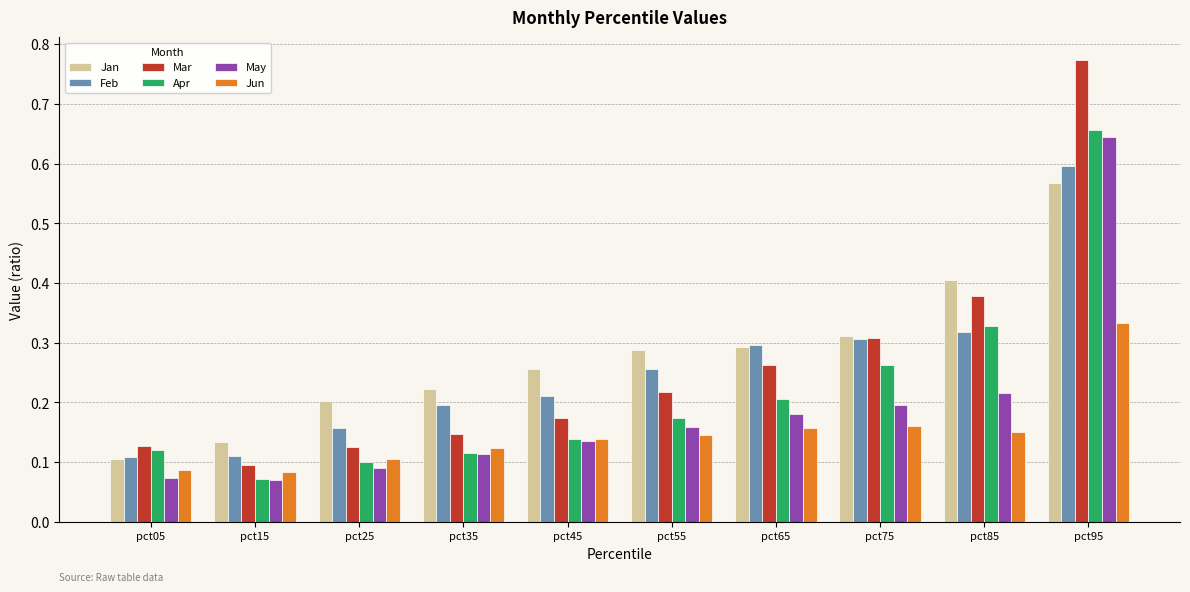

List the series in order of their peak value, lowest first.

Jun, Jan, Feb, May, Apr, Mar